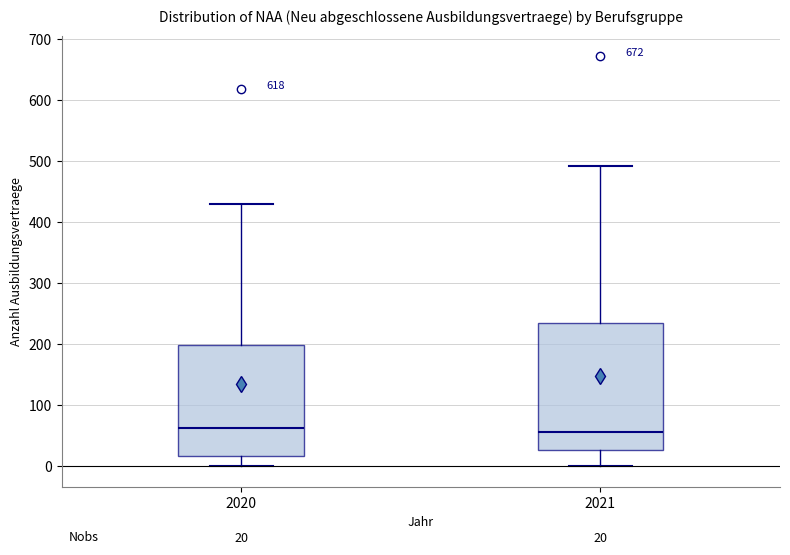

Comparing the boxes themselves (not the whiskers), which one is the tallest?

2021